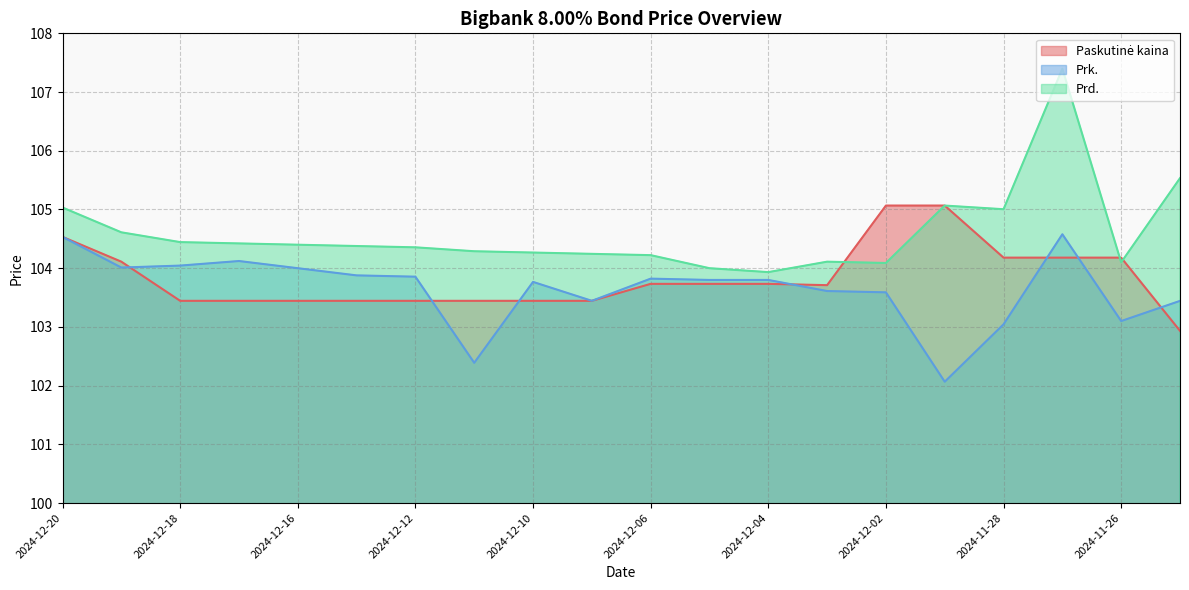

What is the label of the 19th point from the right?

2024-12-19